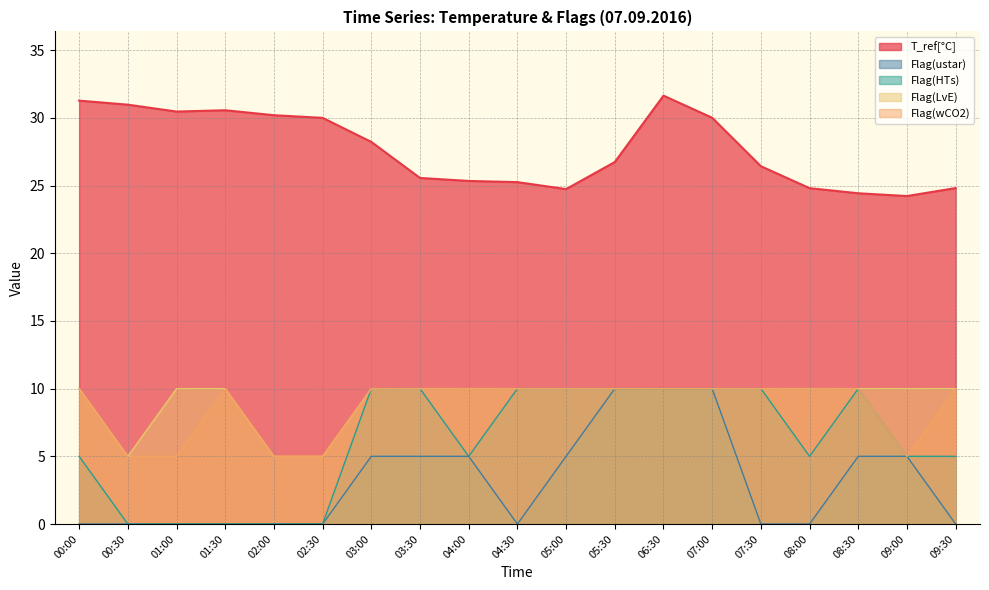

Which has a higher value, 02:30 or 05:00?

02:30